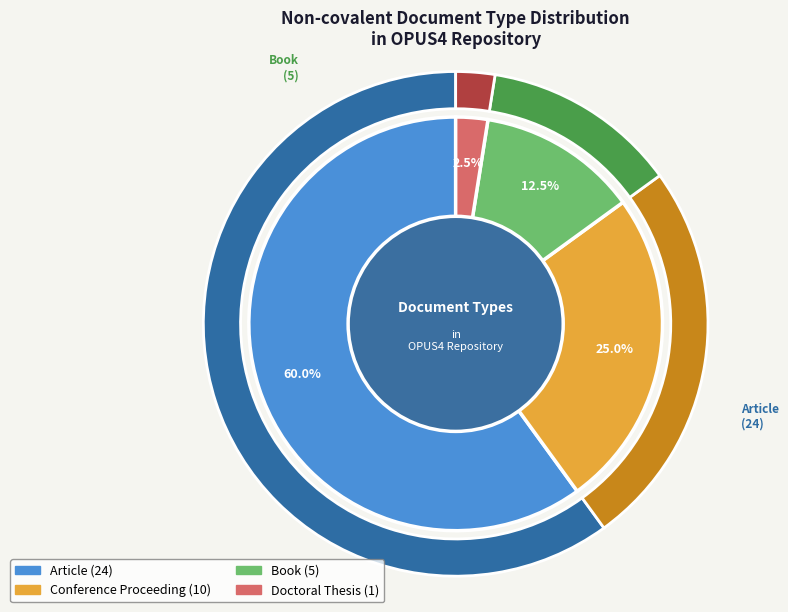

The Article slice represents 60% of the pie. True or false?

True